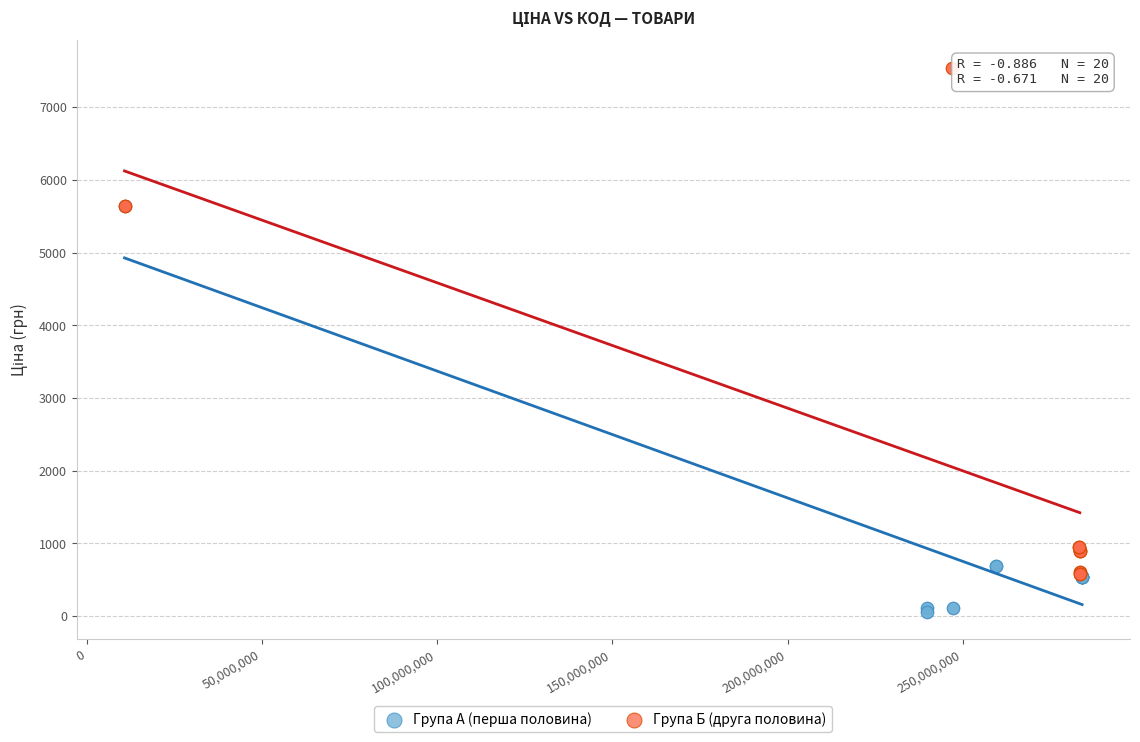

Which series reaches the minimum Y coordinate?

Група А (перша половина)